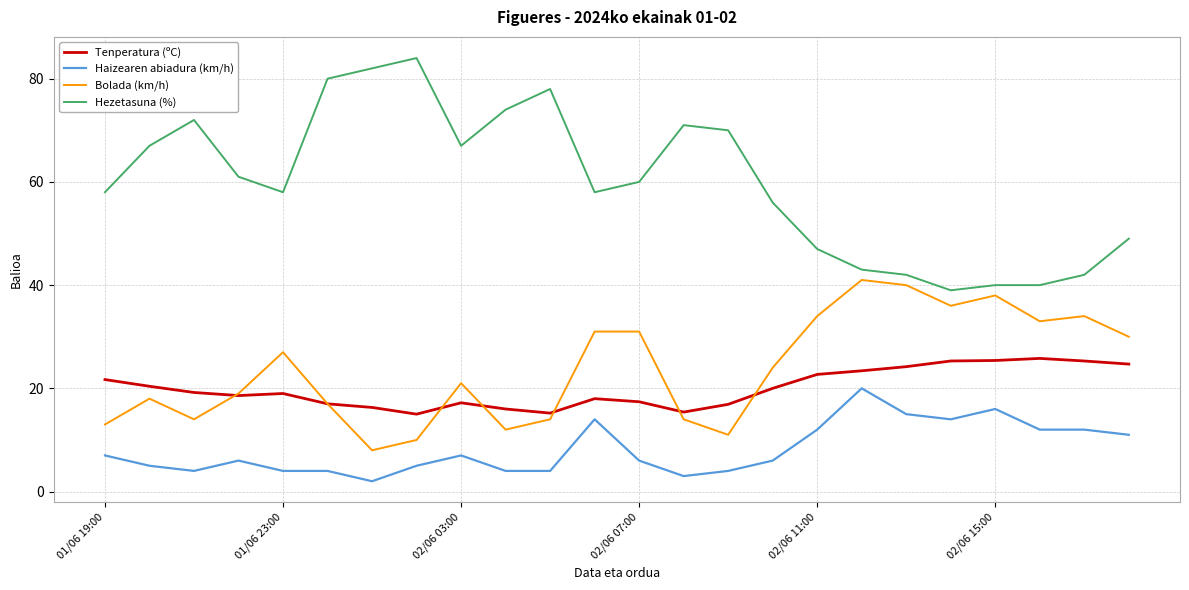

What is the minimum value shown in the chart?

2.0